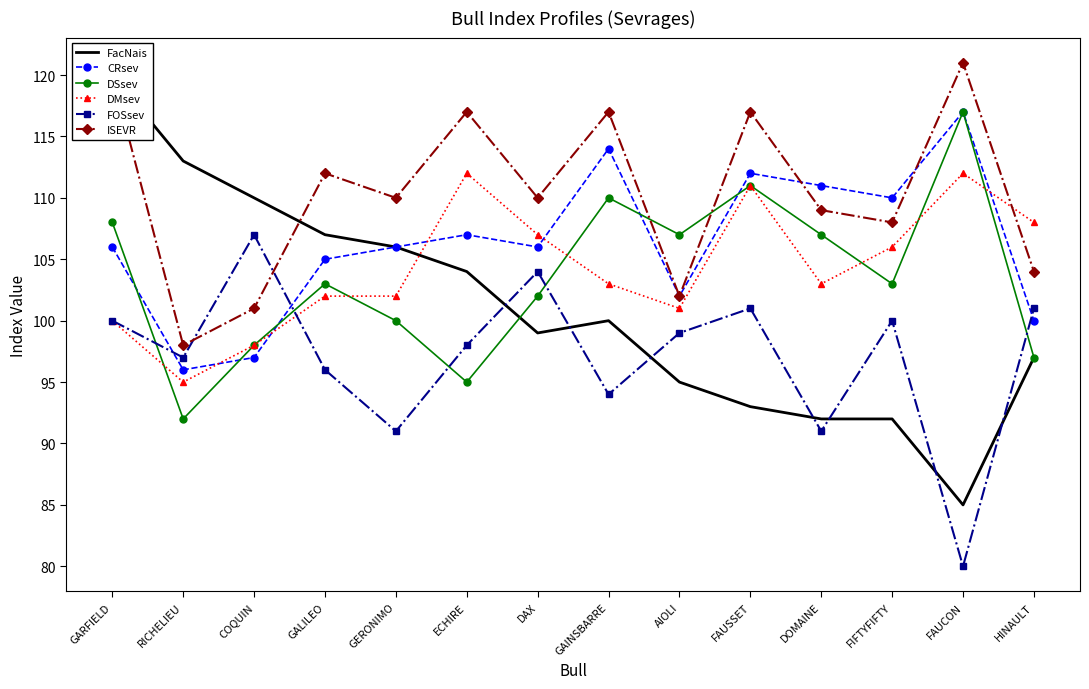

Reading right to left, what are all the values shown in this chart?

FacNais: 97	85	92	92	93	95	100	99	104	106	107	110	113	120
CRsev: 100	117	110	111	112	102	114	106	107	106	105	97	96	106
DSsev: 97	117	103	107	111	107	110	102	95	100	103	98	92	108
DMsev: 108	112	106	103	111	101	103	107	112	102	102	98	95	100
FOSsev: 101	80	100	91	101	99	94	104	98	91	96	107	97	100
ISEVR: 104	121	108	109	117	102	117	110	117	110	112	101	98	120